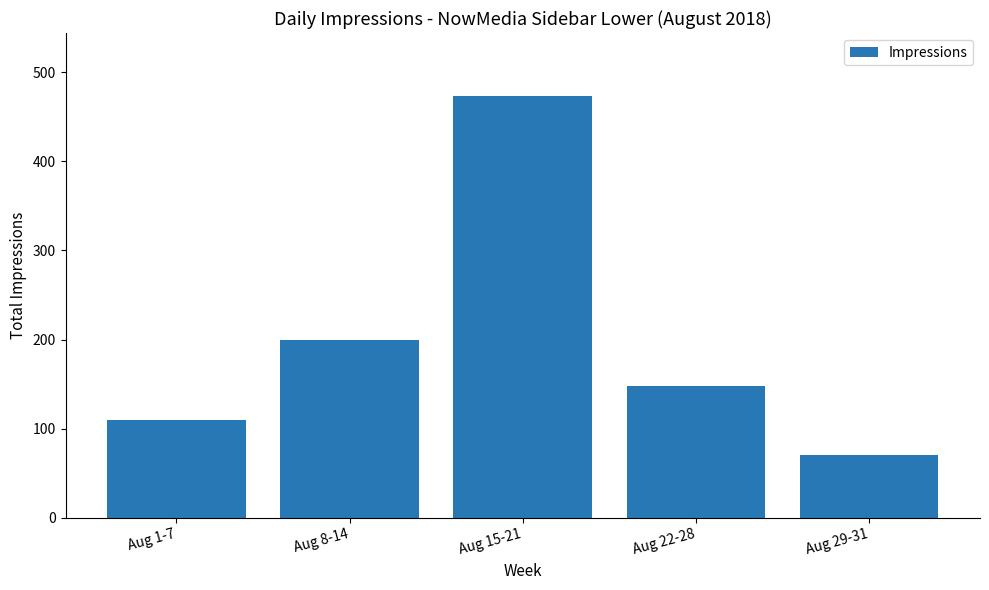

What is the greatest value displayed?

473